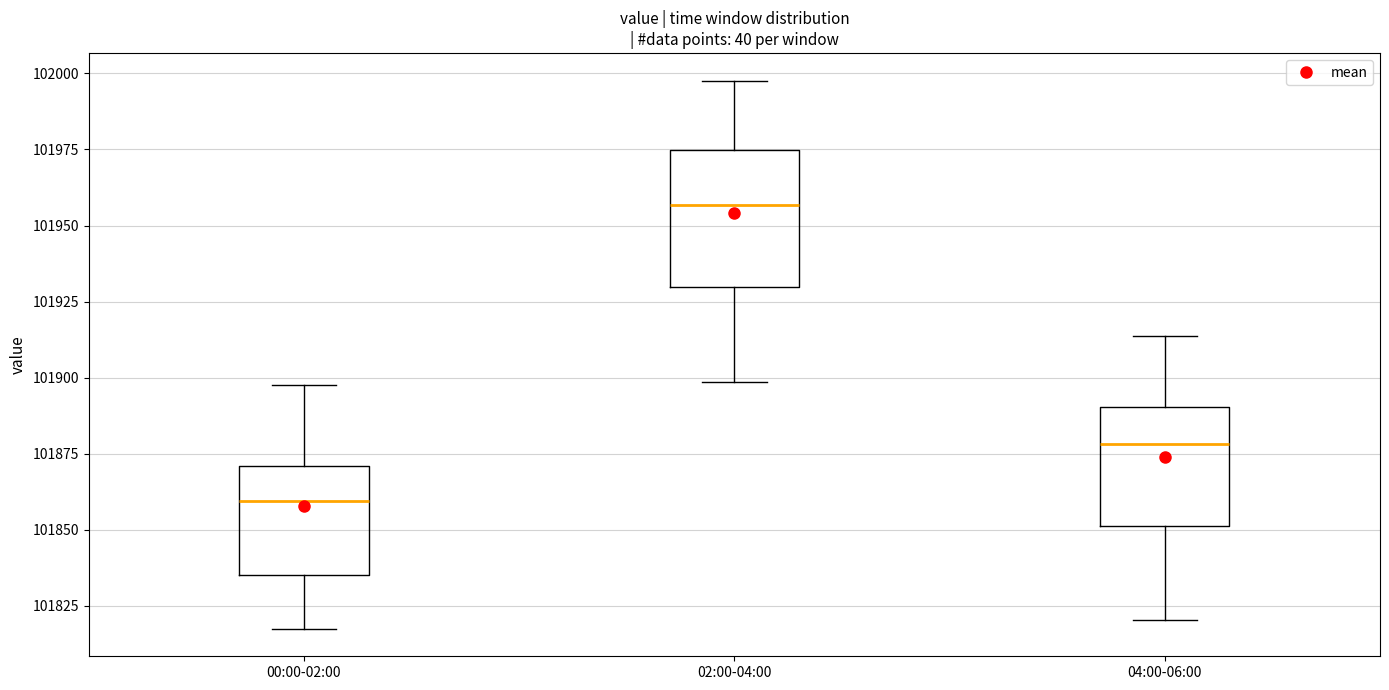

Where does the lower whisker of the box for 02:00-04:00 end on the y-axis? The values are not printed on the chart, so give them approximately, as read against the axis.

101900